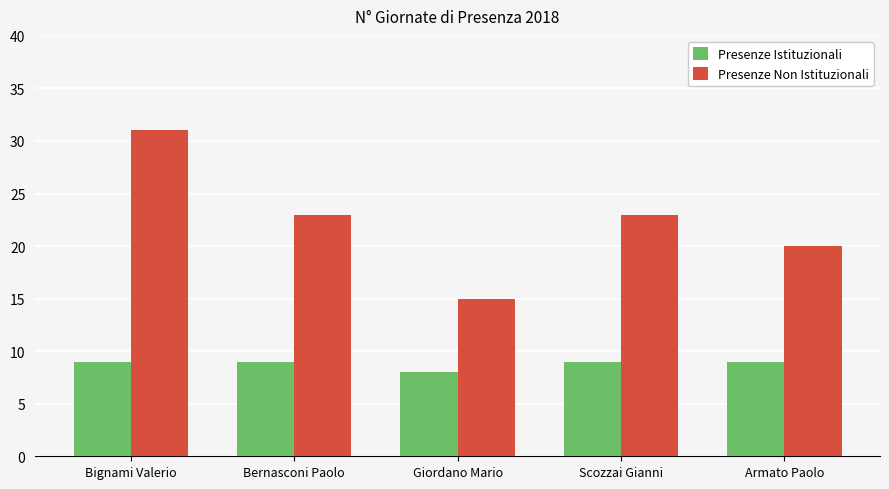

Rank the series by their maximum value, from highest to lowest.

Presenze Non Istituzionali, Presenze Istituzionali